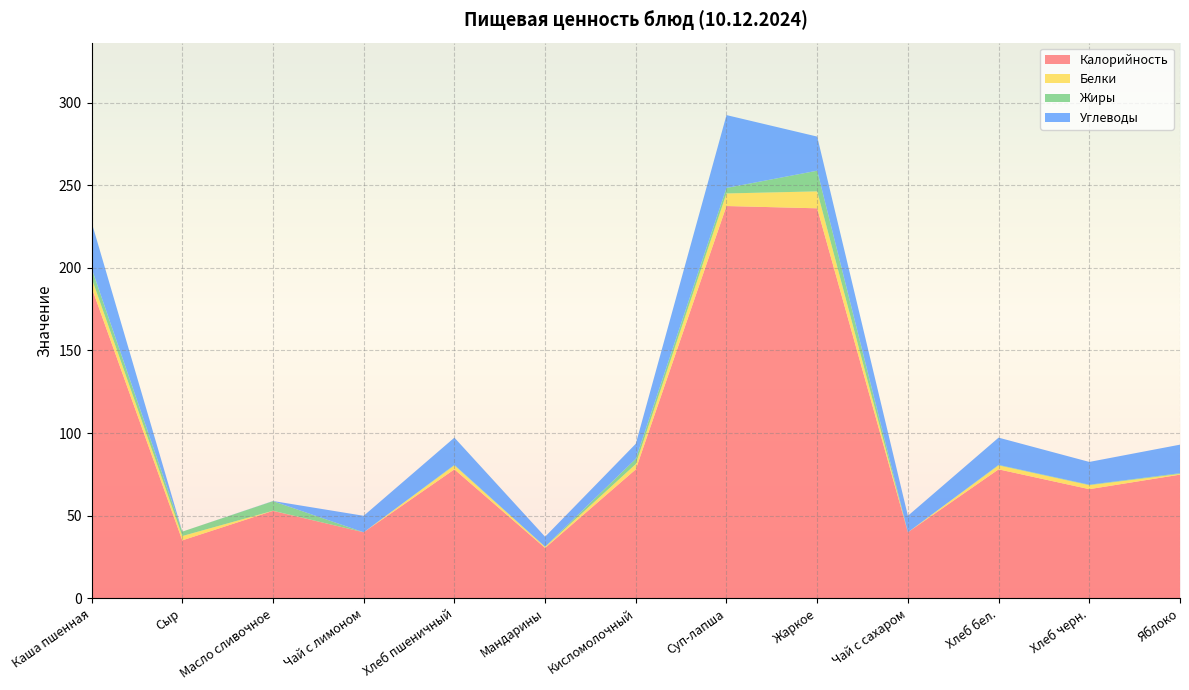

Reading left to right, what are all the values shown in this chart?

Калорийность: Каша пшенная=188.2	Сыр=35.0	Масло сливочное=52.9	Чай с лимоном=39.9	Хлеб пшеничный=78.0	Мандарины=30.4	Кисломолочный=78.0	Суп-лапша=237.4	Жаркое=236.1	Чай с сахаром=39.9	Хлеб бел.=78.0	Хлеб черн.=66.0	Яблоко=74.8
Белки: Каша пшенная=5.6	Сыр=2.6	Масло сливочное=0.1	Чай с лимоном=0.0	Хлеб пшеничный=2.4	Мандарины=0.6	Кисломолочный=3.2	Суп-лапша=7.6	Жаркое=10.2	Чай с сахаром=0.0	Хлеб бел.=2.4	Хлеб черн.=2.4	Яблоко=0.4
Жиры: Каша пшенная=6.0	Сыр=2.7	Масло сливочное=5.8	Чай с лимоном=0.0	Хлеб пшеничный=0.3	Мандарины=0.2	Кисломолочный=3.2	Суп-лапша=3.3	Жаркое=12.5	Чай с сахаром=0.0	Хлеб бел.=0.3	Хлеб черн.=0.3	Яблоко=0.4
Углеводы: Каша пшенная=27.9	Сыр=0.0	Масло сливочное=0.1	Чай с лимоном=10.0	Хлеб пшеничный=16.5	Мандарины=6.0	Кисломолочный=9.1	Суп-лапша=44.1	Жаркое=20.6	Чай с сахаром=10.0	Хлеб бел.=16.5	Хлеб черн.=13.8	Яблоко=17.3